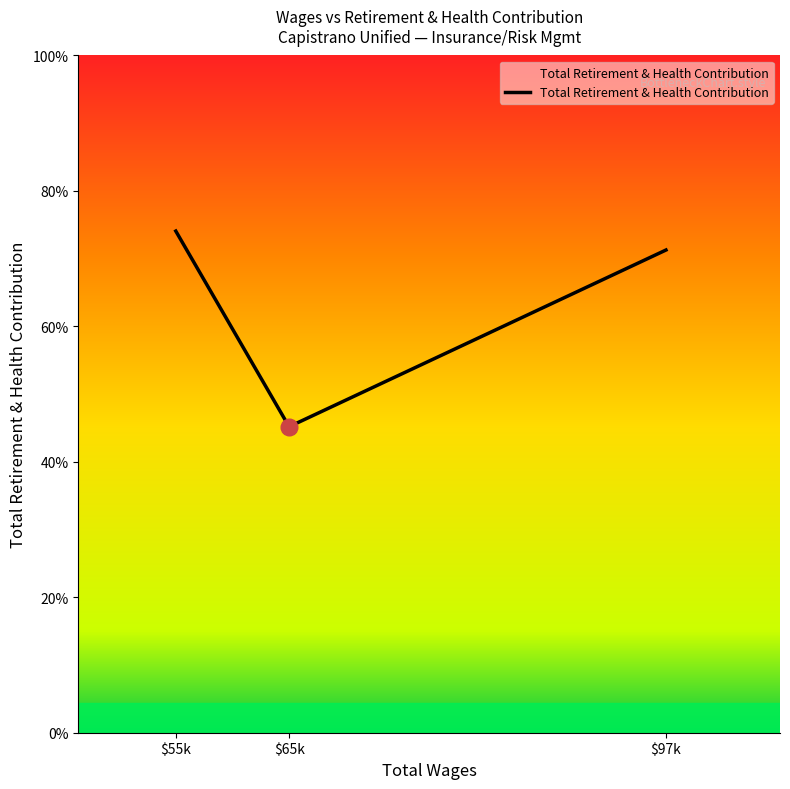

Is this an area chart (filled region under the line)?

Yes